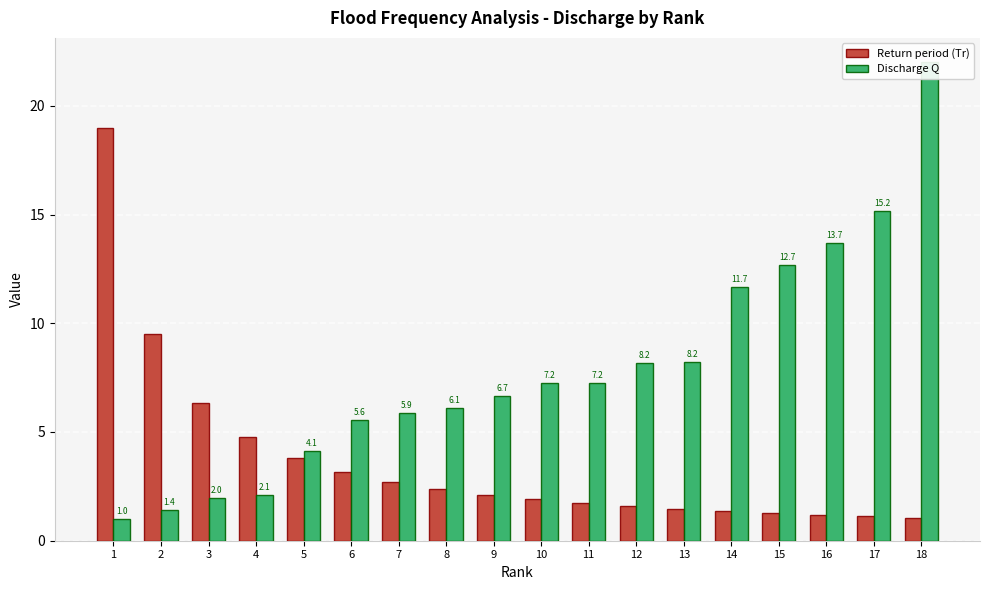

What is the lowest value of the Discharge Q series?

1.0